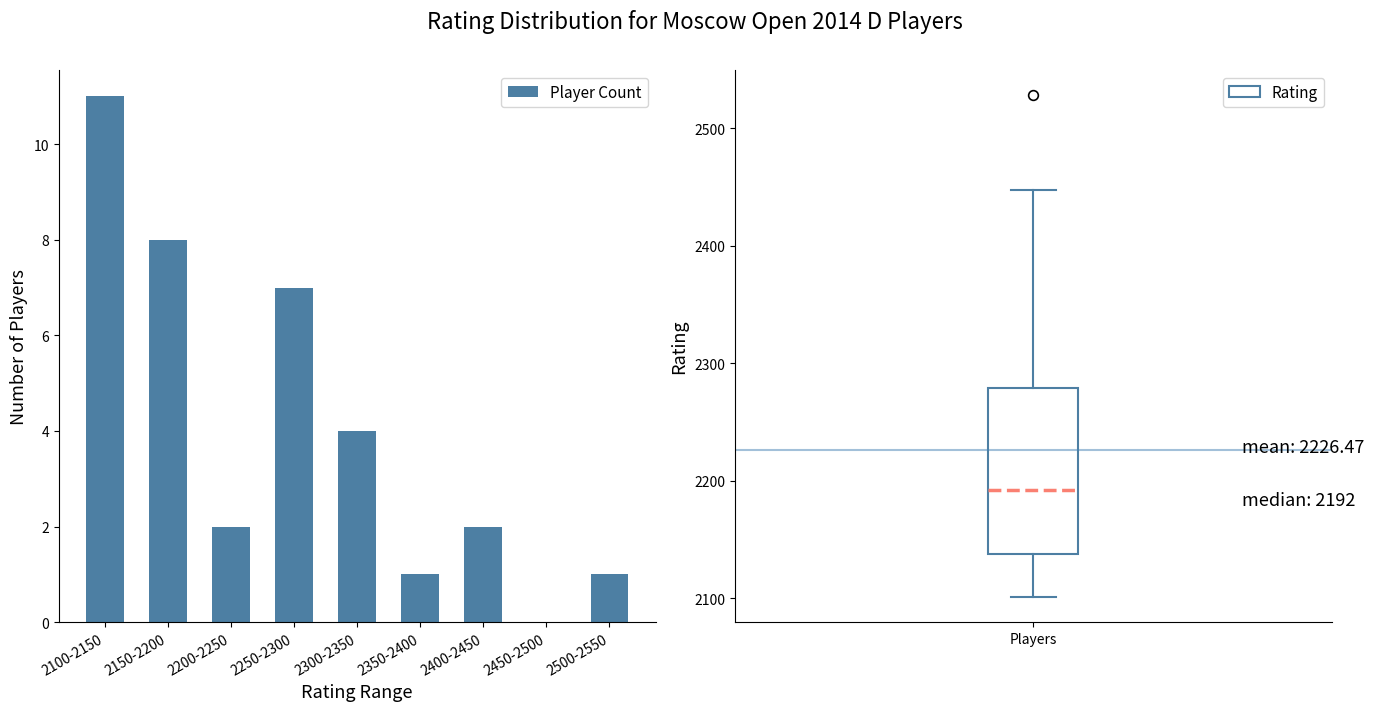

Which category has the highest value across all series?

2100-2150